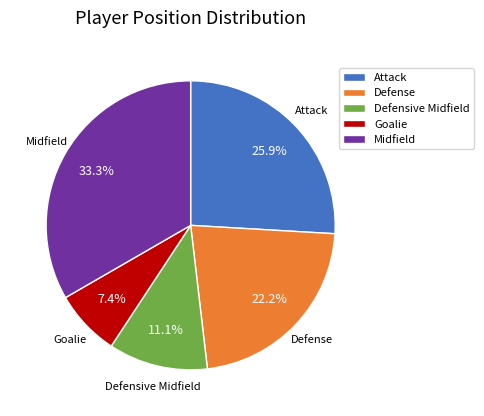

What is the largest slice in the pie chart?

Midfield